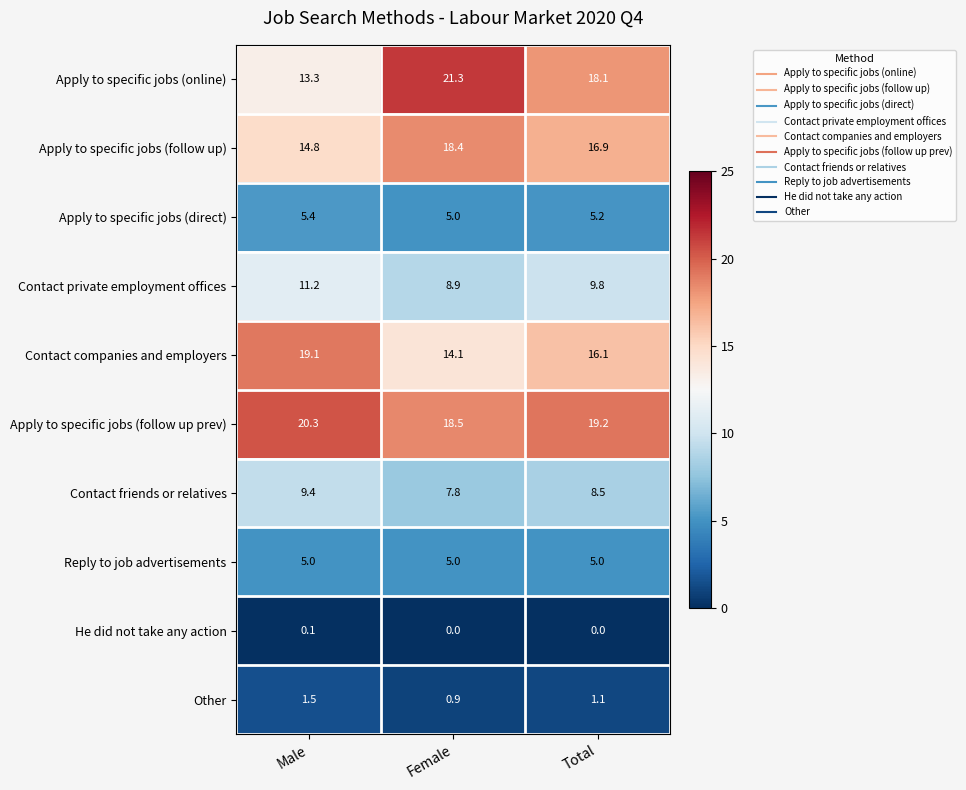

Rank the series at Total from highest to lowest value.

Apply to specific jobs (follow up prev), Apply to specific jobs (online), Apply to specific jobs (follow up), Contact companies and employers, Contact private employment offices, Contact friends or relatives, Apply to specific jobs (direct), Reply to job advertisements, Other, He did not take any action